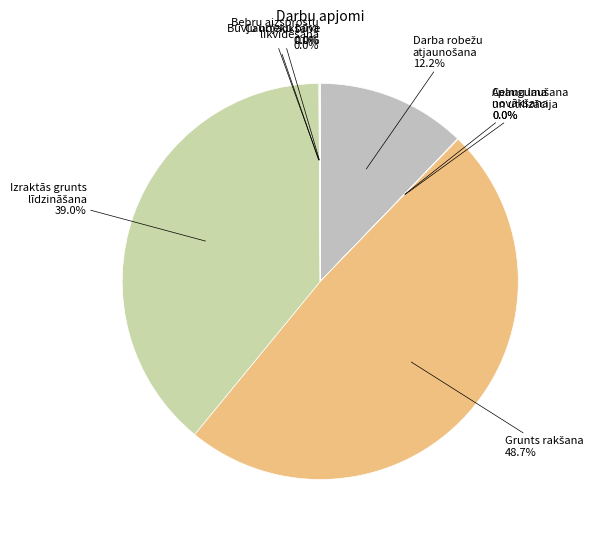

Does any single category account for the majority?

No